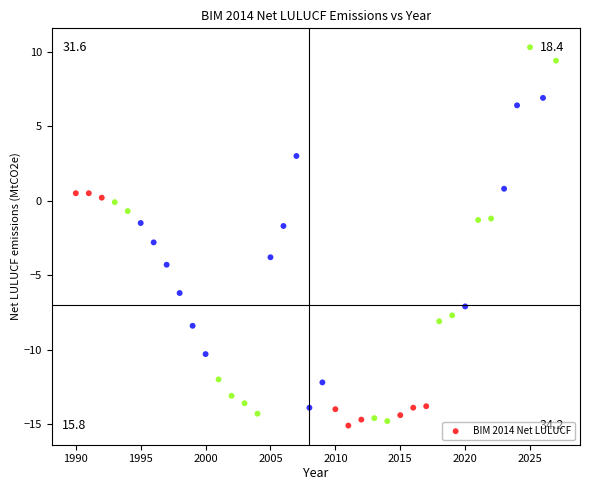

What is the range of Y values (max minus min)?

25.4